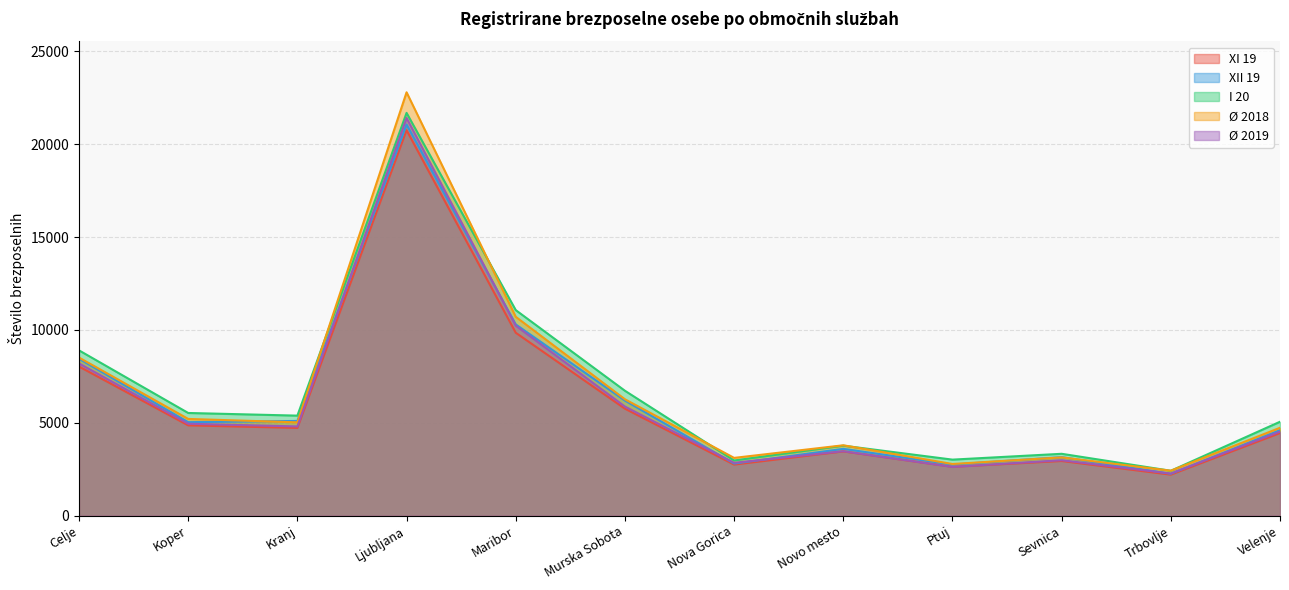

What is the minimum value for Ø 2019?

2268.5